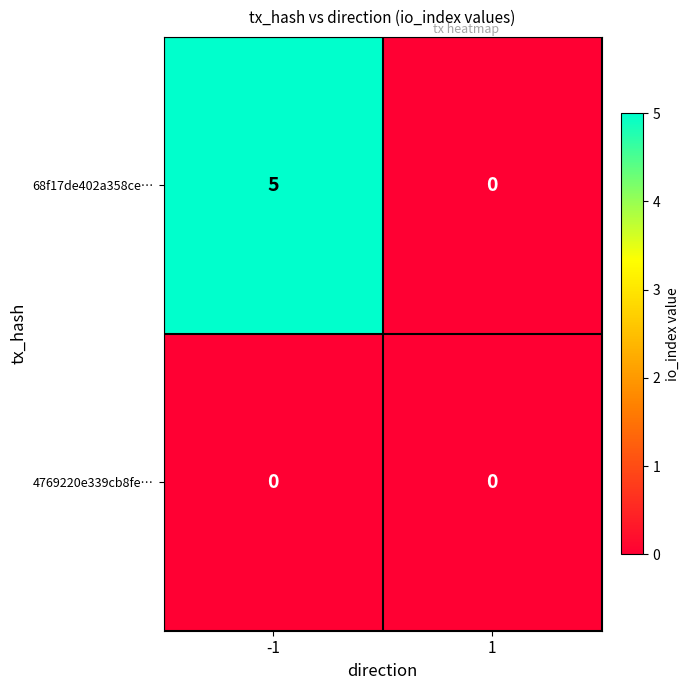

What is the maximum value for 68f17de402a358ce…?

5